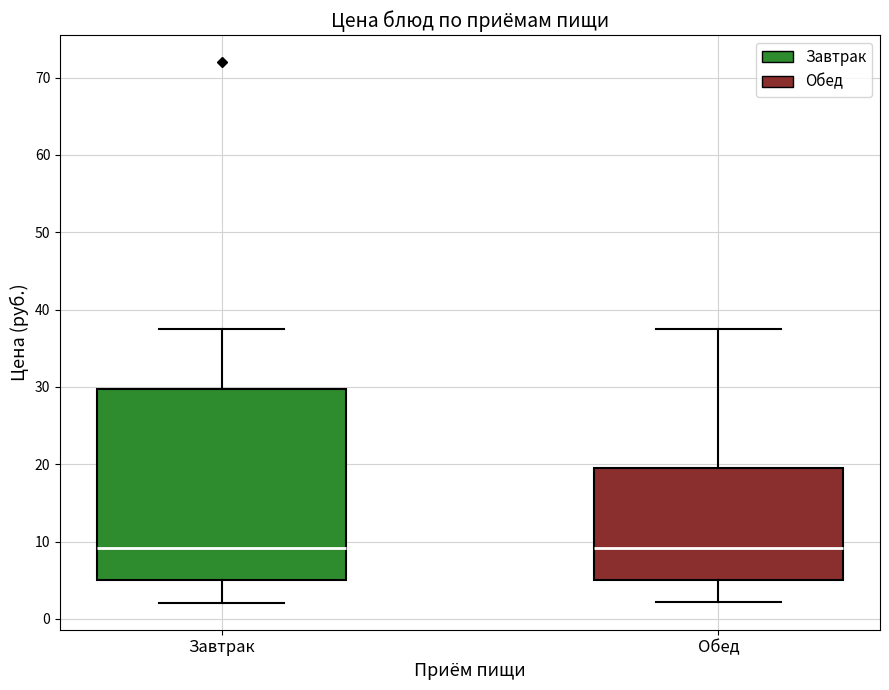

Where does the upper whisker of the box for Завтрак end on the y-axis? The values are not printed on the chart, so give them approximately, as read against the axis.

37